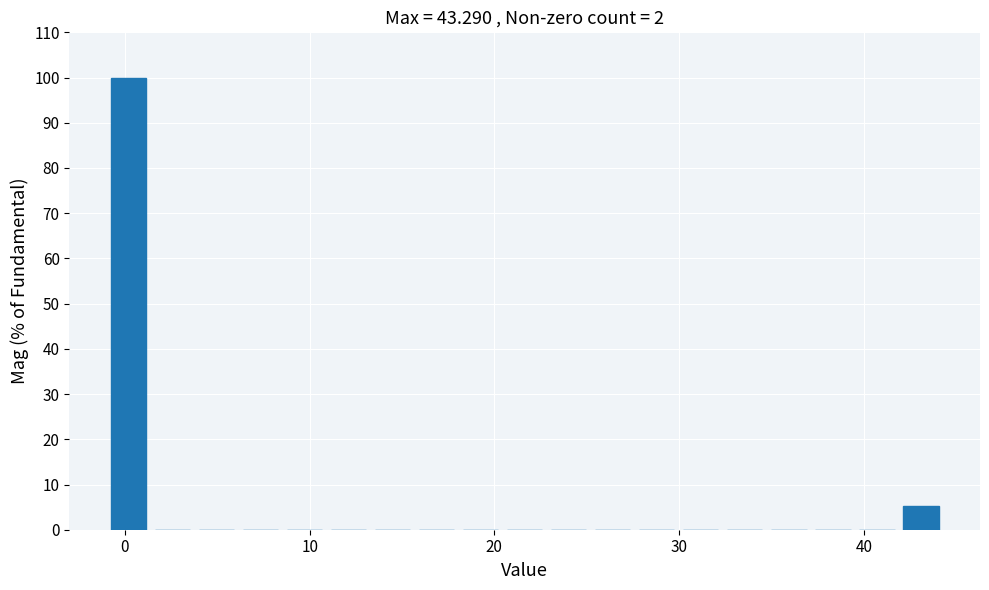

Around what value on the x-axis is the tallest bar? Give the approximate position of its centre, as read against the axis.

0